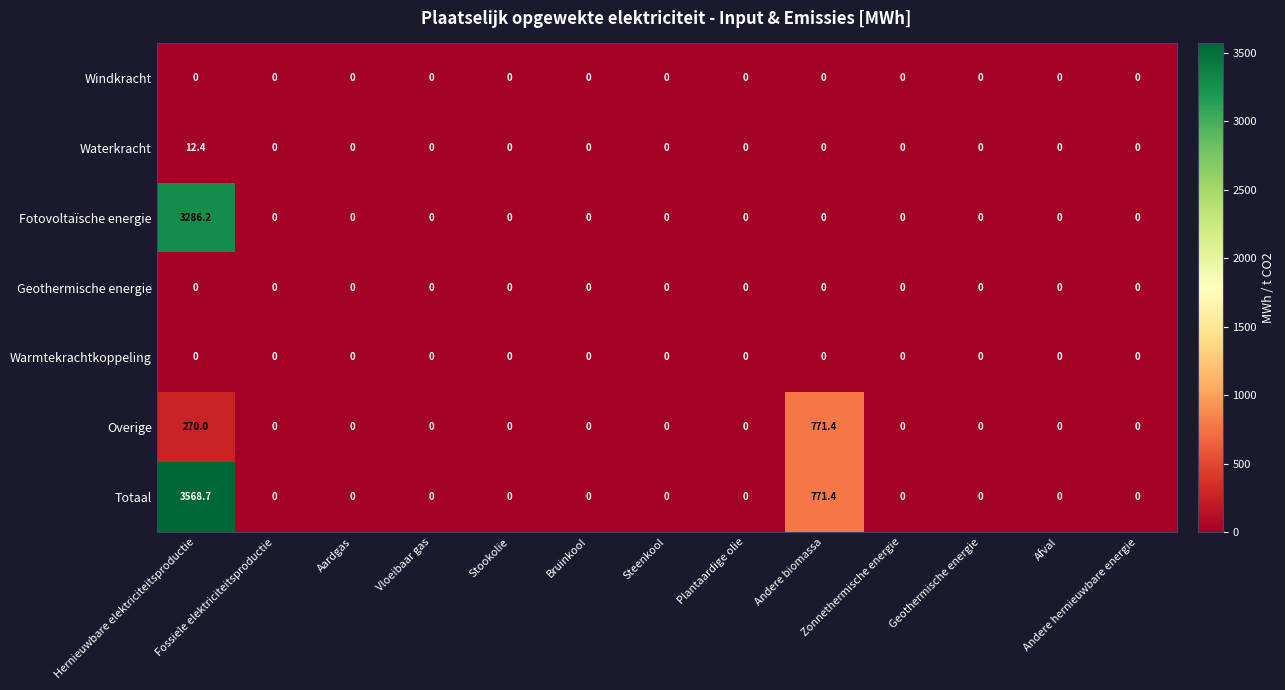

Which series has the largest range (max minus min)?

Totaal